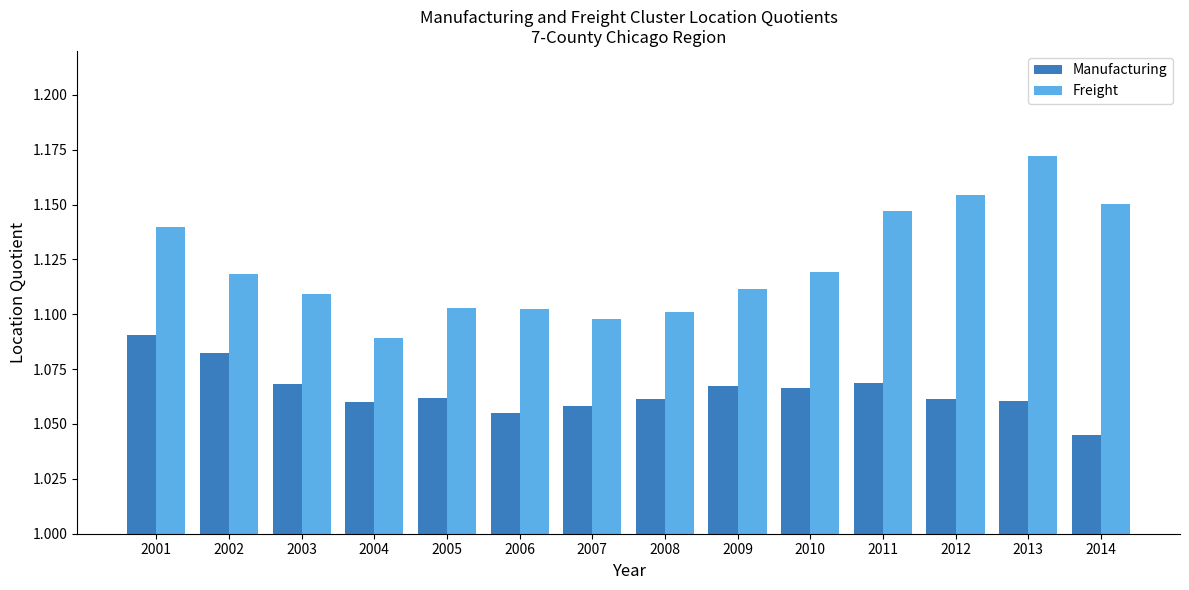

What is the difference between the maximum and second lowest values in the Freight series?

0.1